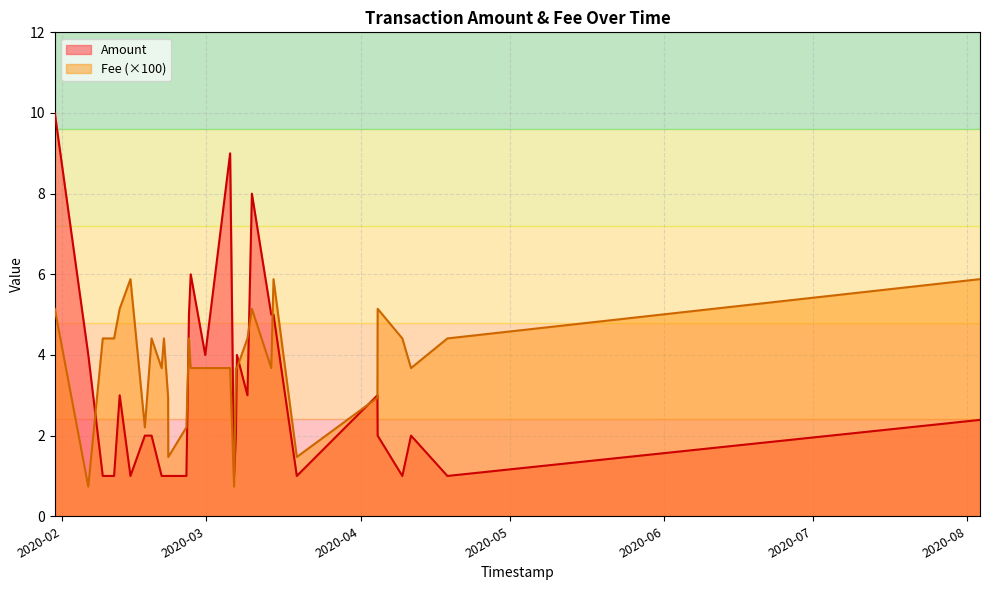

True or false: Fee has more than 1 interior local peaks.

True